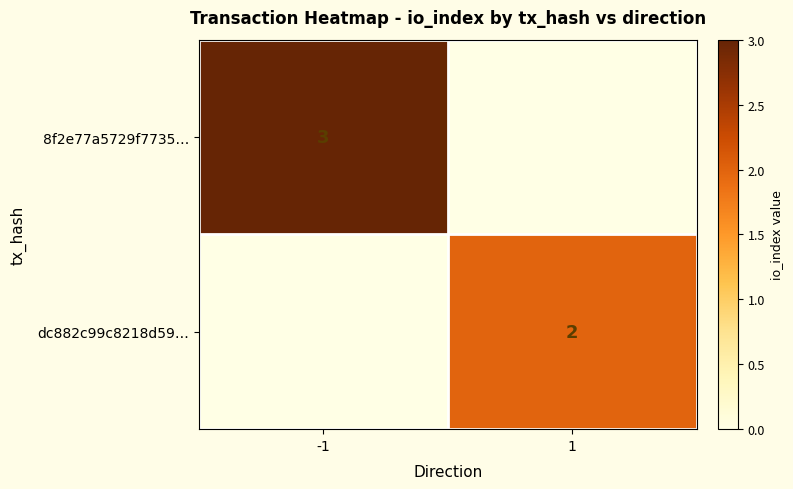

Is it true that dc882c99c8218d59… equals 3 at 1?

False